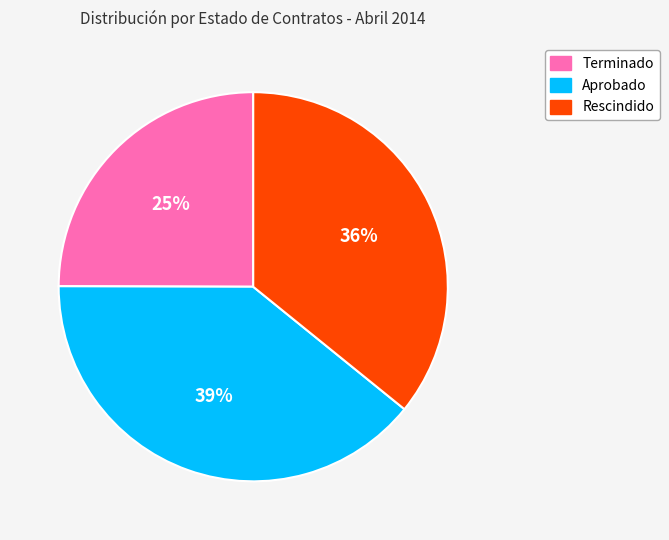

To the nearest percent, what is the average slice percentage?

33%